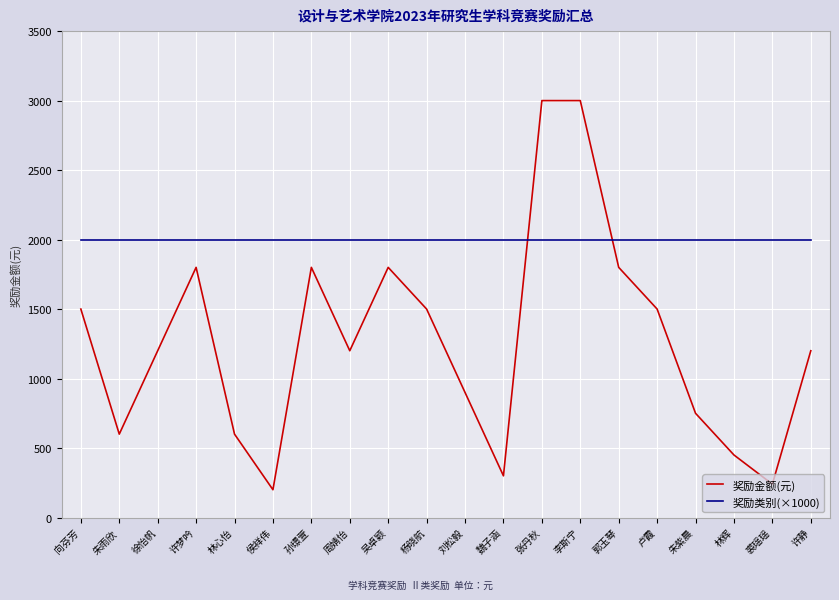

Which label corresponds to the smallest value in the chart?

侯祥伟